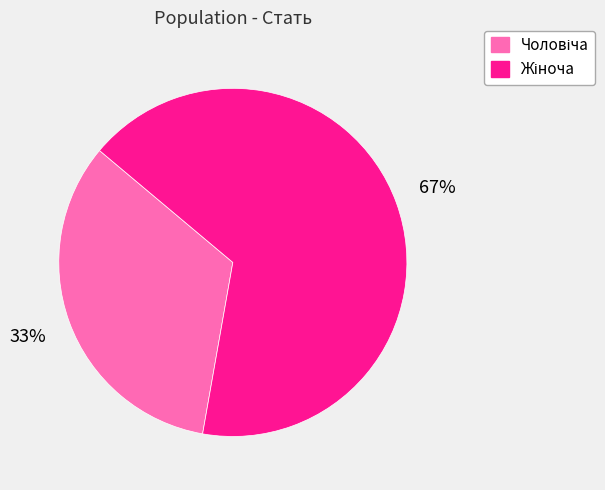

Is there a majority slice in this chart?

Yes